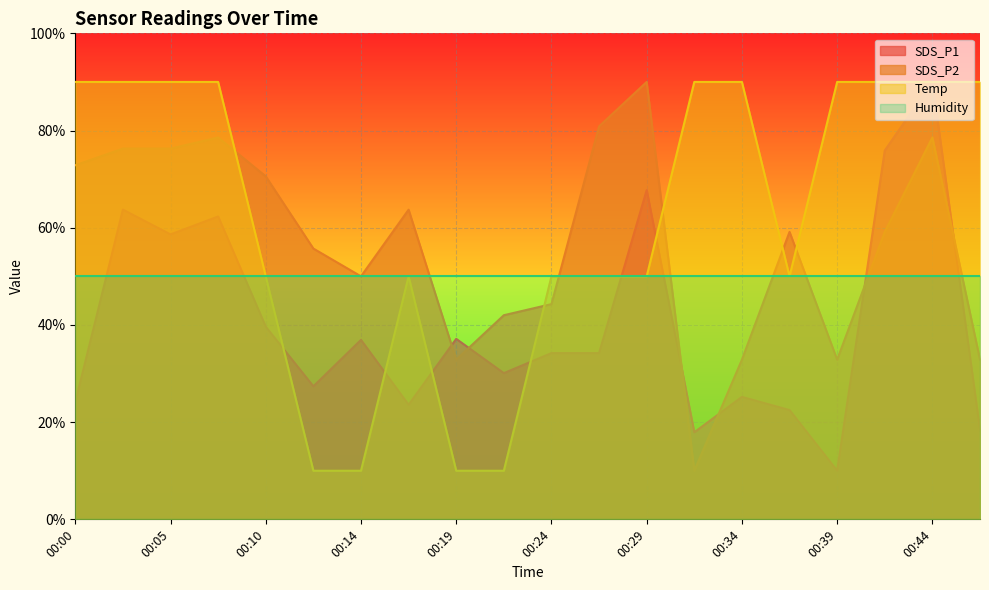

The SDS_P2 series shows 63.7 at 00:17. True or false?

True